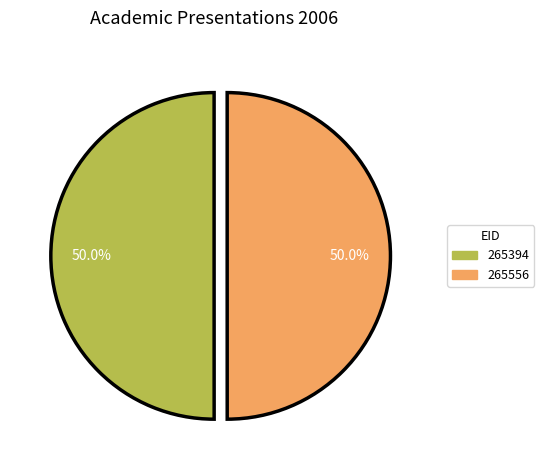

What is the ratio of the value at 265394 to the value at 265556?

1.0